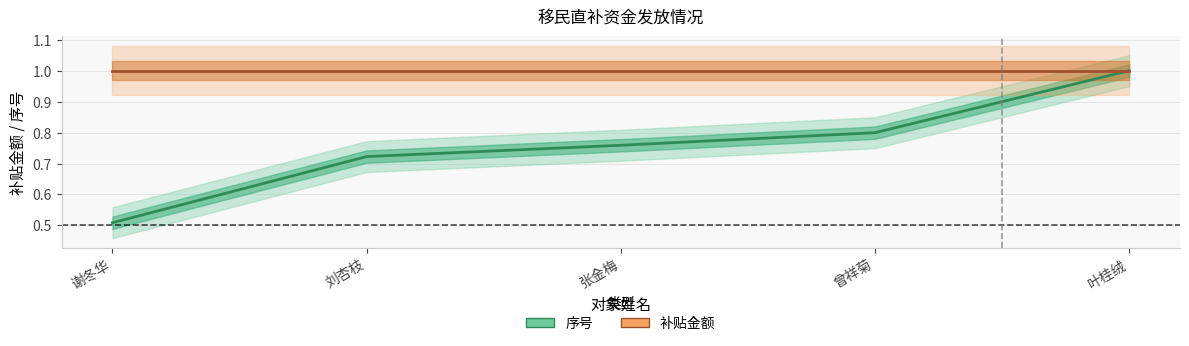

Which has a higher value, 刘杏枝 or 叶桂绒?

叶桂绒